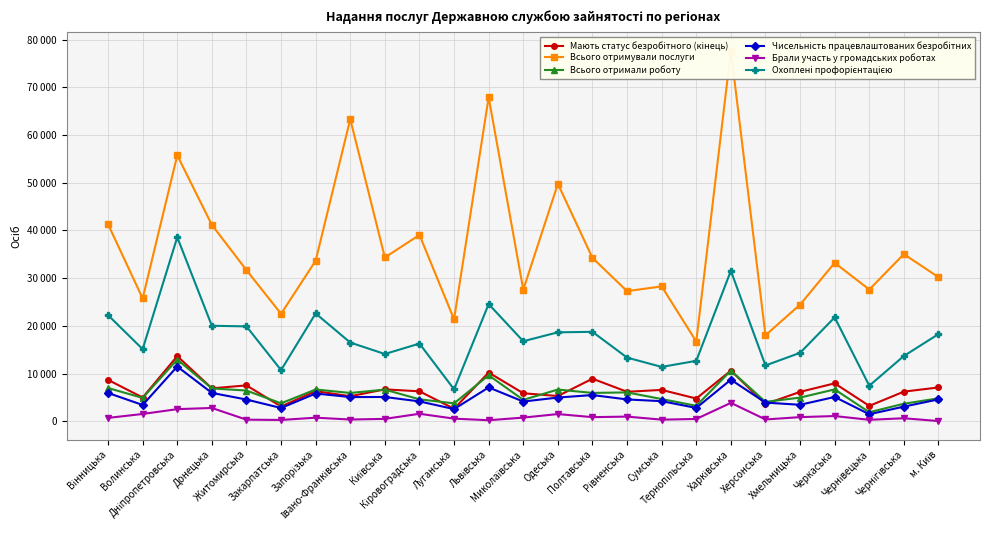

True or false: Всього отримали роботу and Брали участь у громадських роботах cross at least once.

False